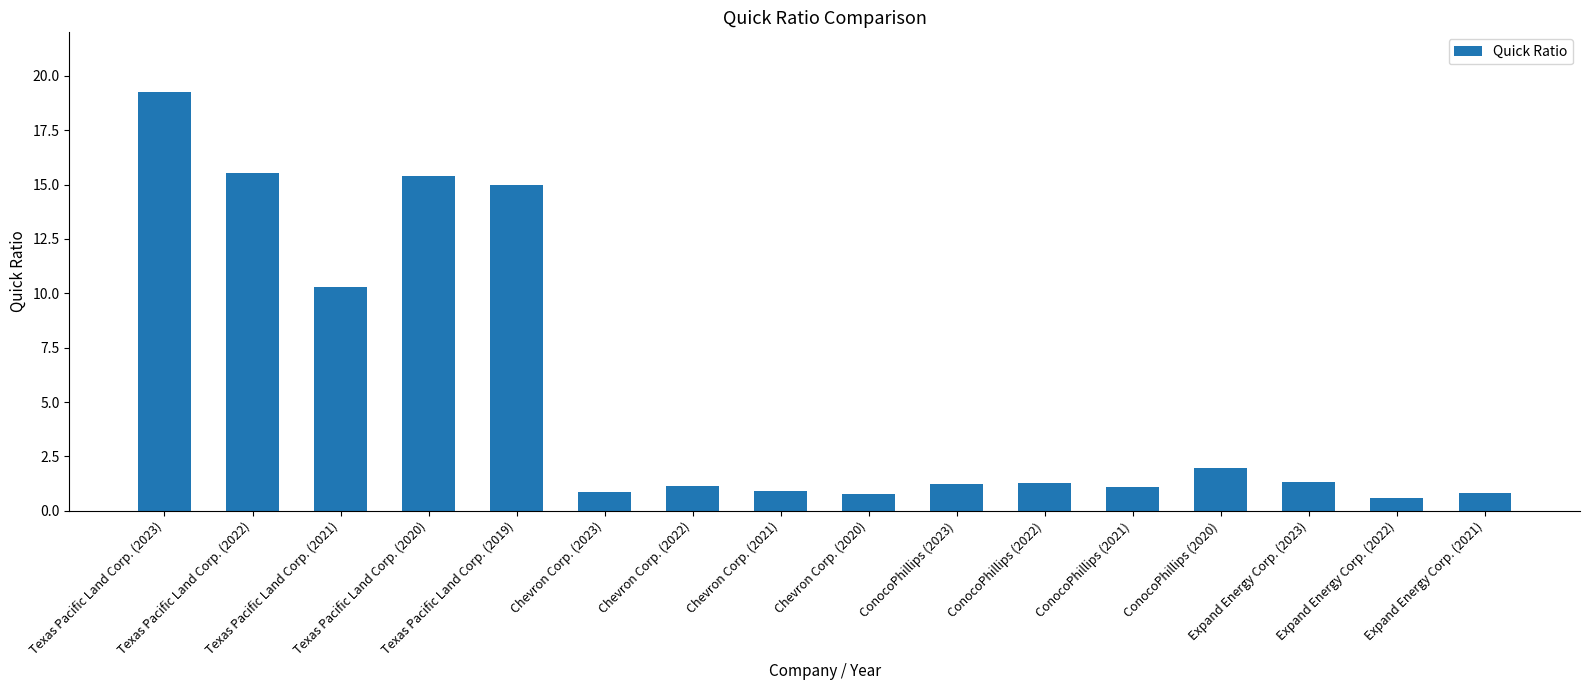

True or false: the data shows 1.1 at Chevron Corp. (2022).

True